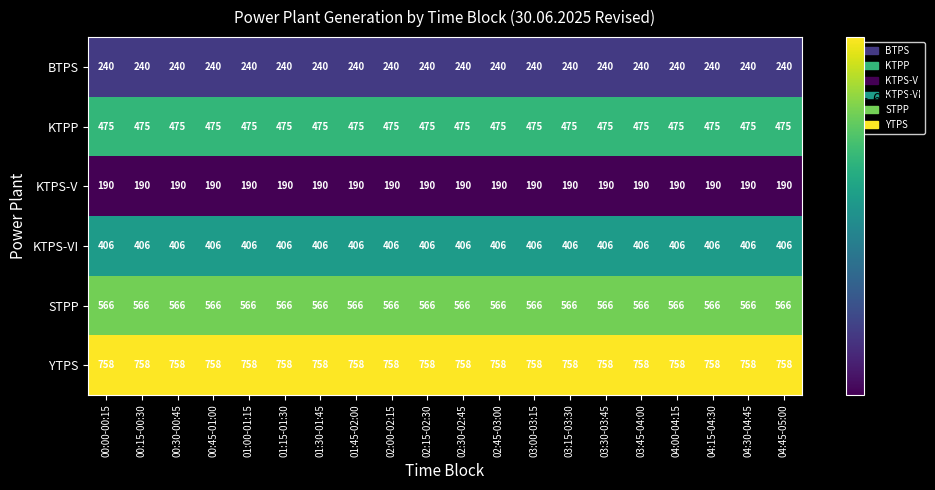

The KTPP series shows 475 at 04:00-04:15. True or false?

True